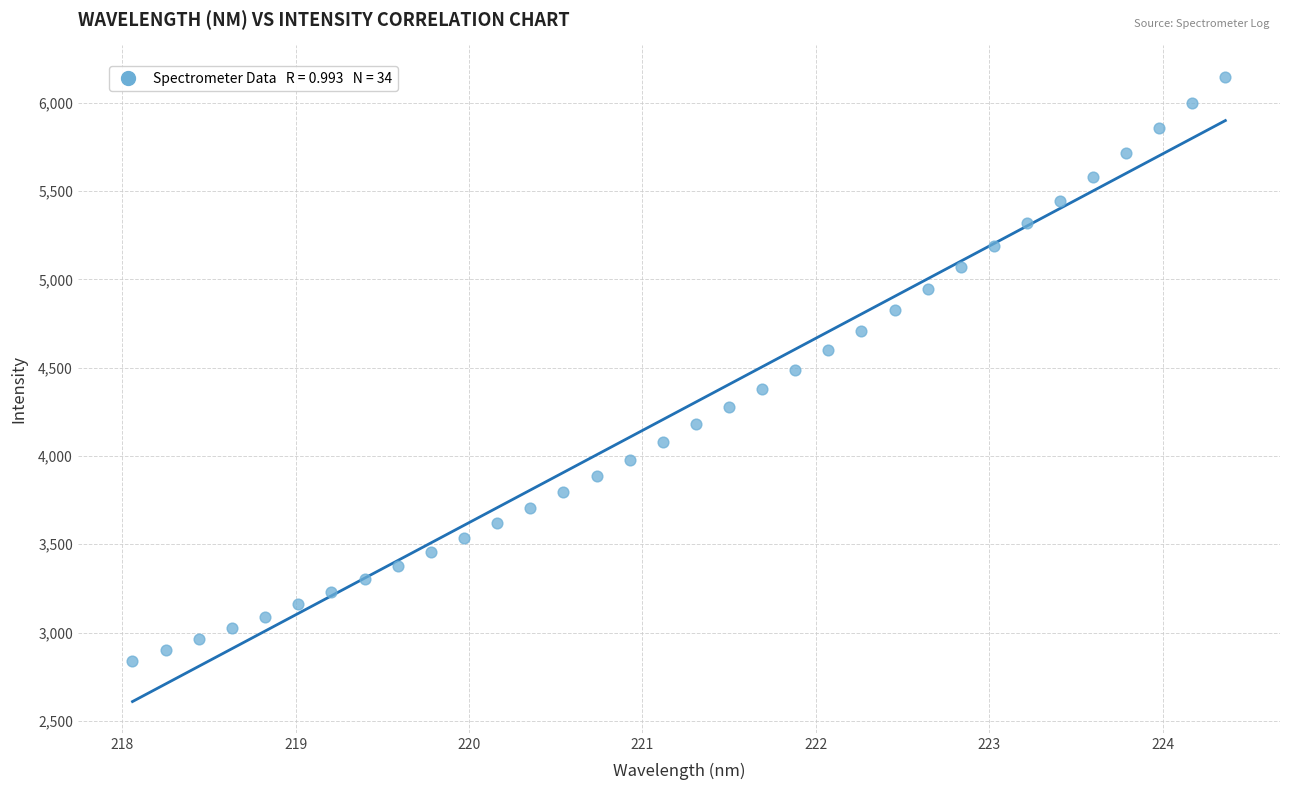

What is the range of Y values (max minus min)?

3307.9